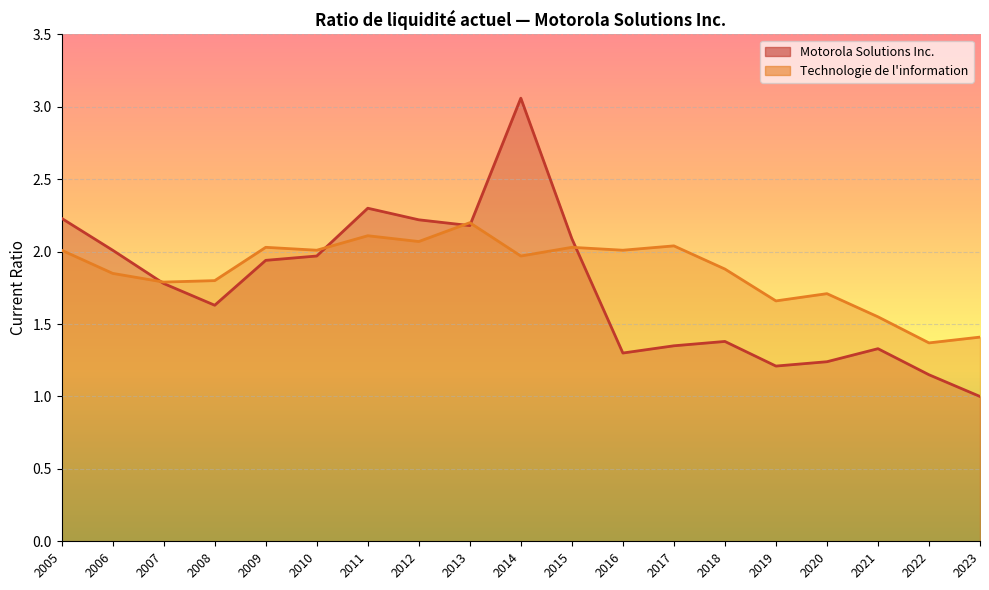

Rank the series at 2011 from lowest to highest value.

Technologie de l'information, Motorola Solutions Inc.